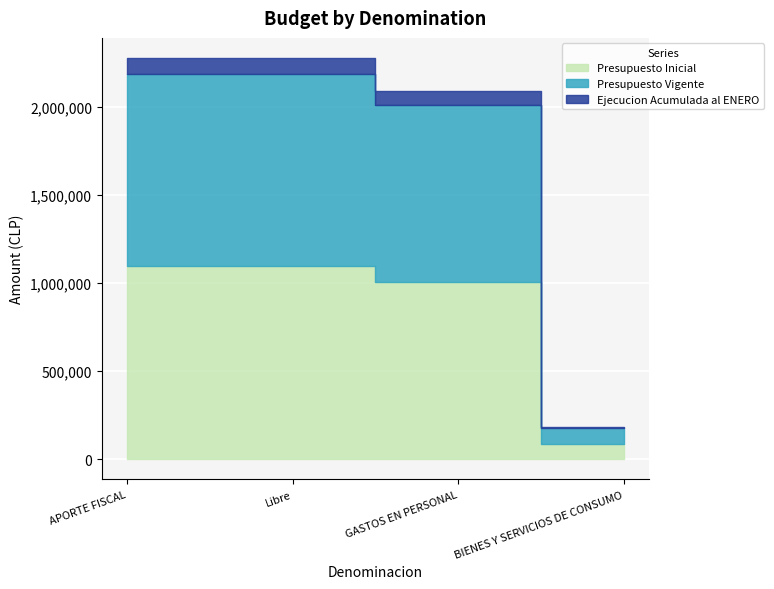

What is the difference between the Presupuesto Vigente values at APORTE FISCAL and GASTOS EN PERSONAL?

89633